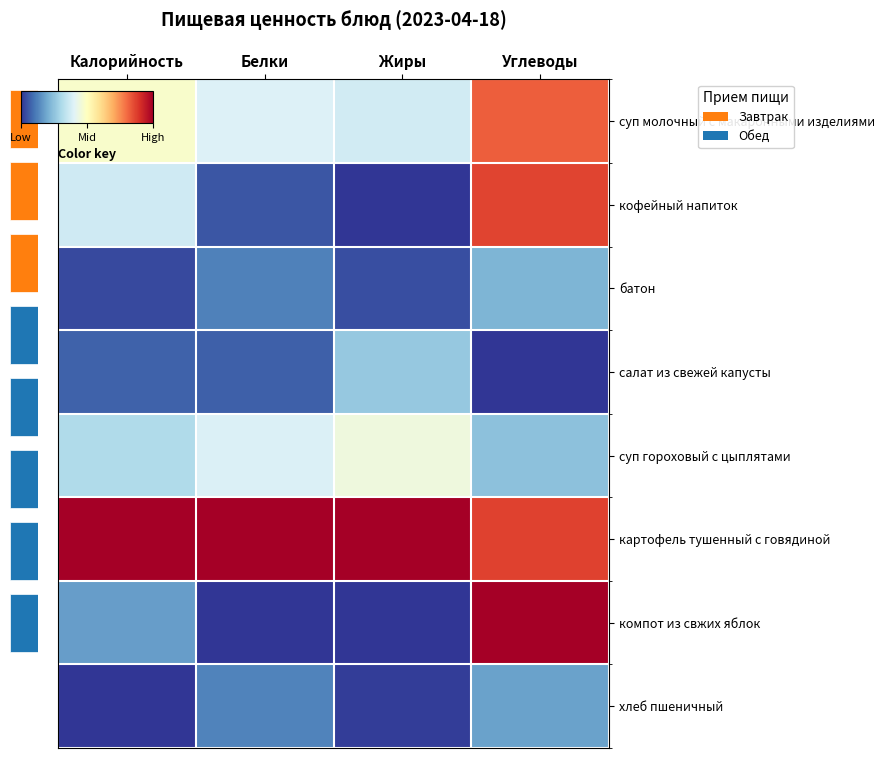

The value of хлеб пшеничный at Белки is 0.1. True or false?

False